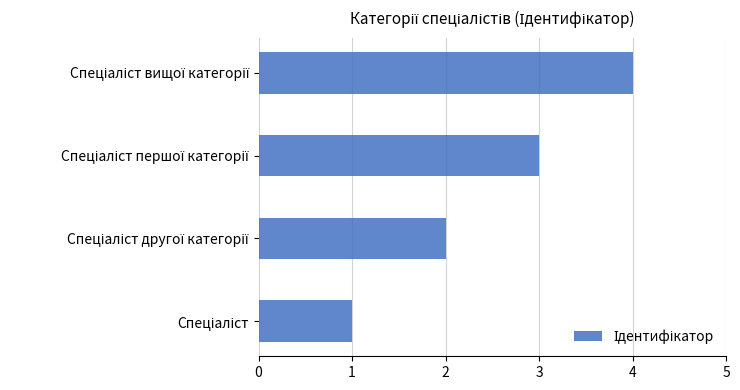

Count the values in the range 2 to 4.

3